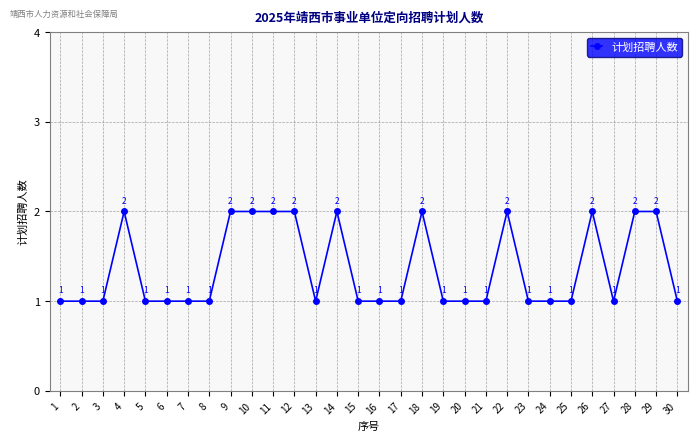

True or false: the data has more than 1 interior local peaks.

True